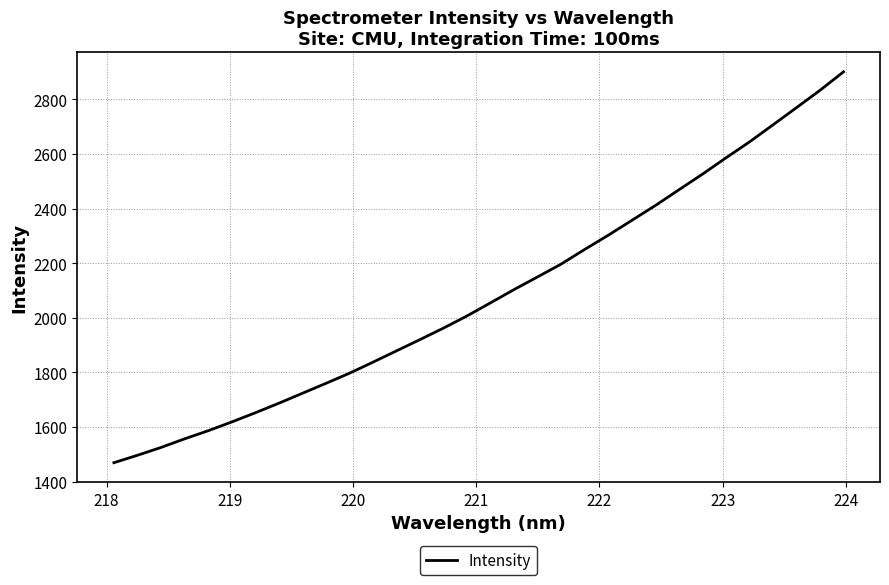

What is the smallest value displayed?

1469.0